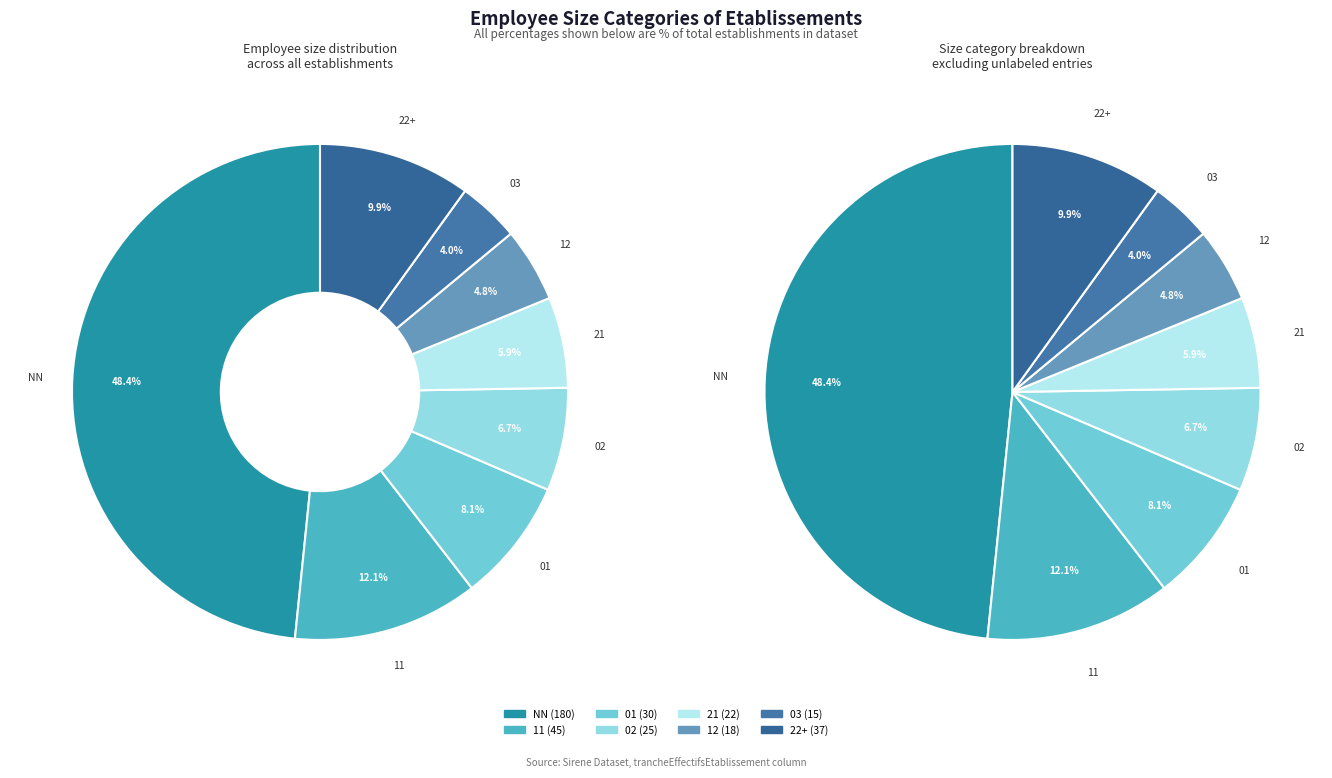

Is the sum of 22 and 12 greater than half?

No